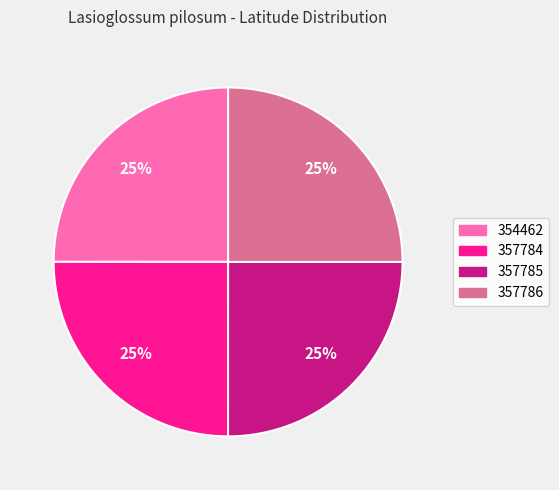

To the nearest percent, what is the combined percentage of 357786 and 357784?

50%